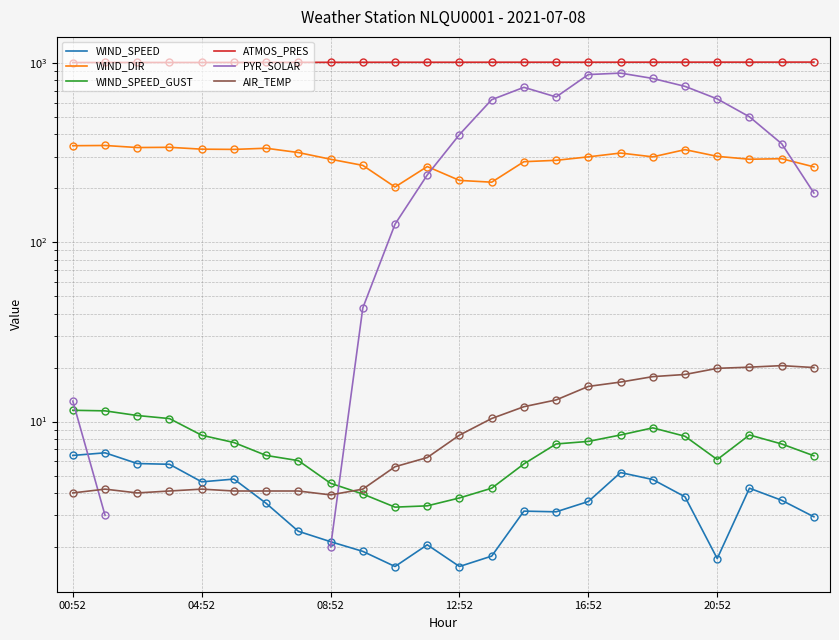

List the labels in order of WIND_SPEED_GUST value, largest first.

00:52, 04:52, 08:52, 12:52, 18, 17, 21, 16:52, 19, 16, 20:52, 15, 22, 6, 23, 20, 7, 14, 8, 13, 9, 12, 11, 10